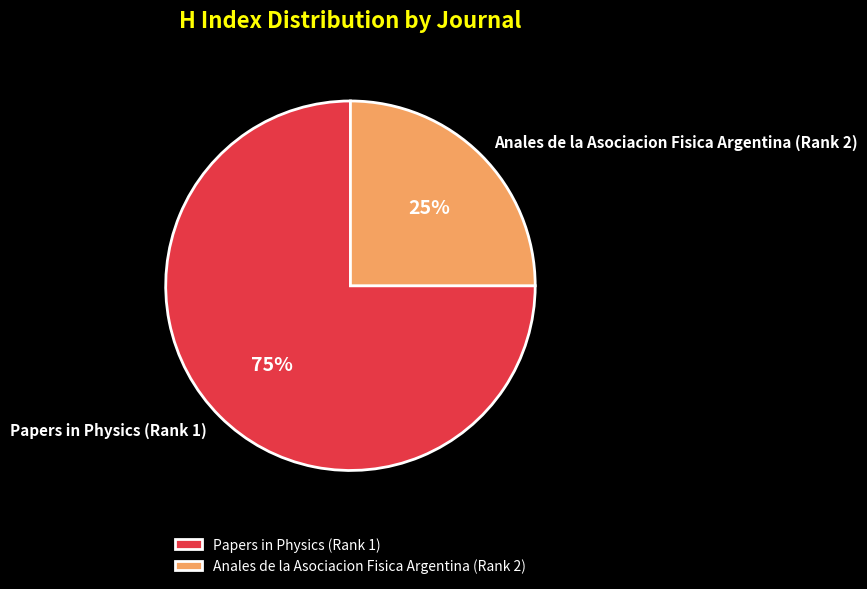

True or false: Papers in Physics (Rank 1) accounts for 83% of the total.

False